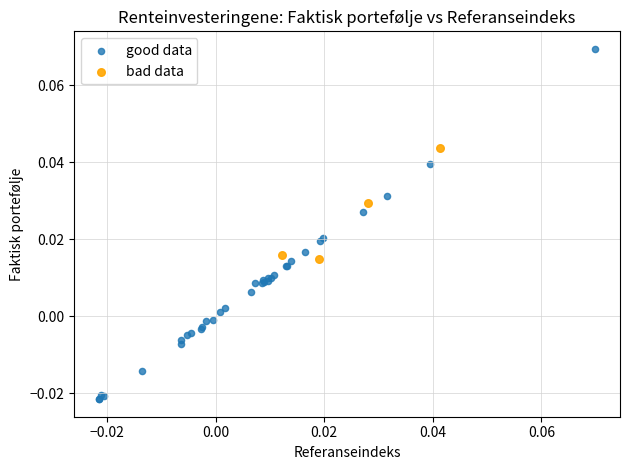

Which series contains the highest Y value?

good data